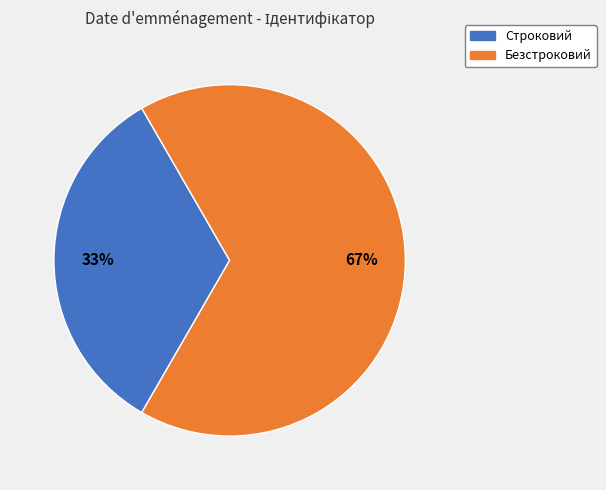

Which slice is the smallest?

Строковий